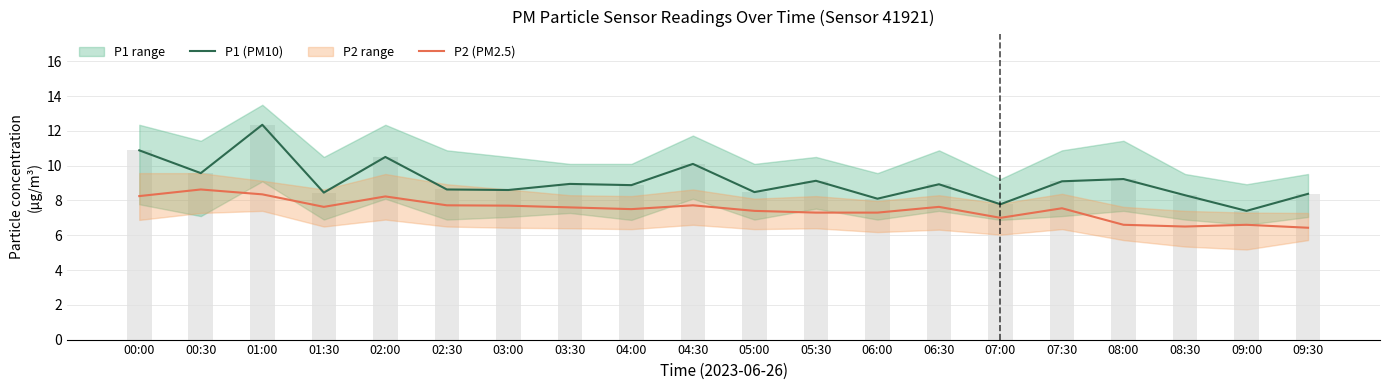

List the series in order of their overall mean, highest first.

P1, P2